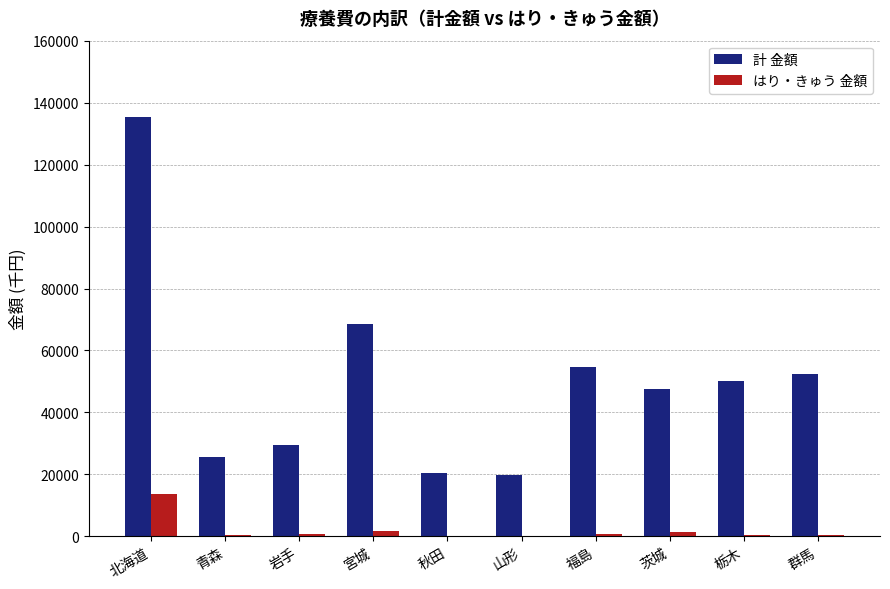

What is the sum of all はり・きゅう 金額 values?

19409.7